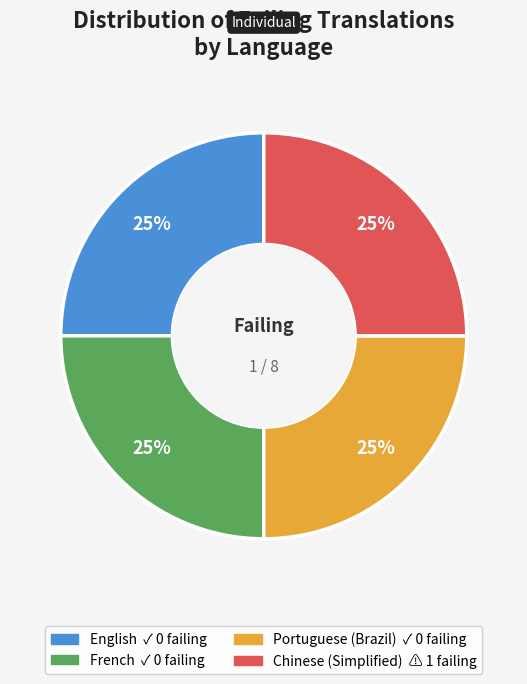

Count the number of slices in the pie.

4